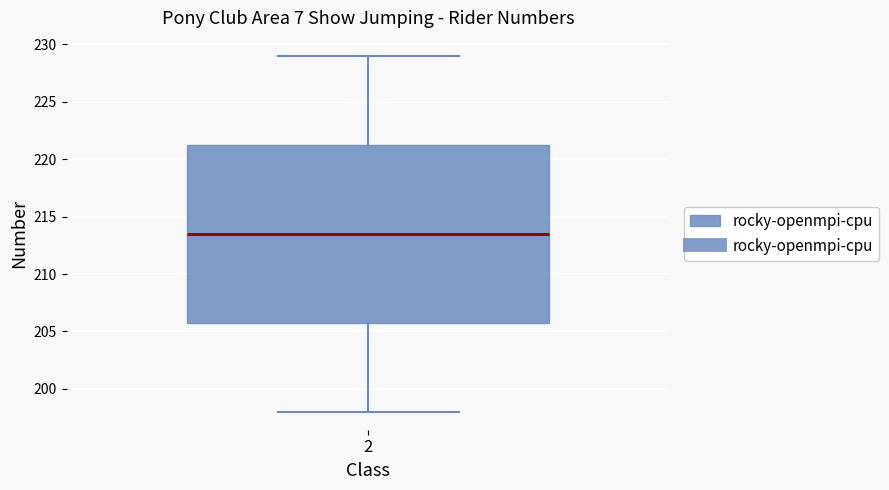

Transcribe this box plot: give where the median line is, the range the box spans, and where the two whiskers end, as read against the y-axis. The values are not printed on the chart, so give them approximately, as read against the axis.

median 213.5, box 206.0 to 221.5, whiskers 198.0 to 229.0